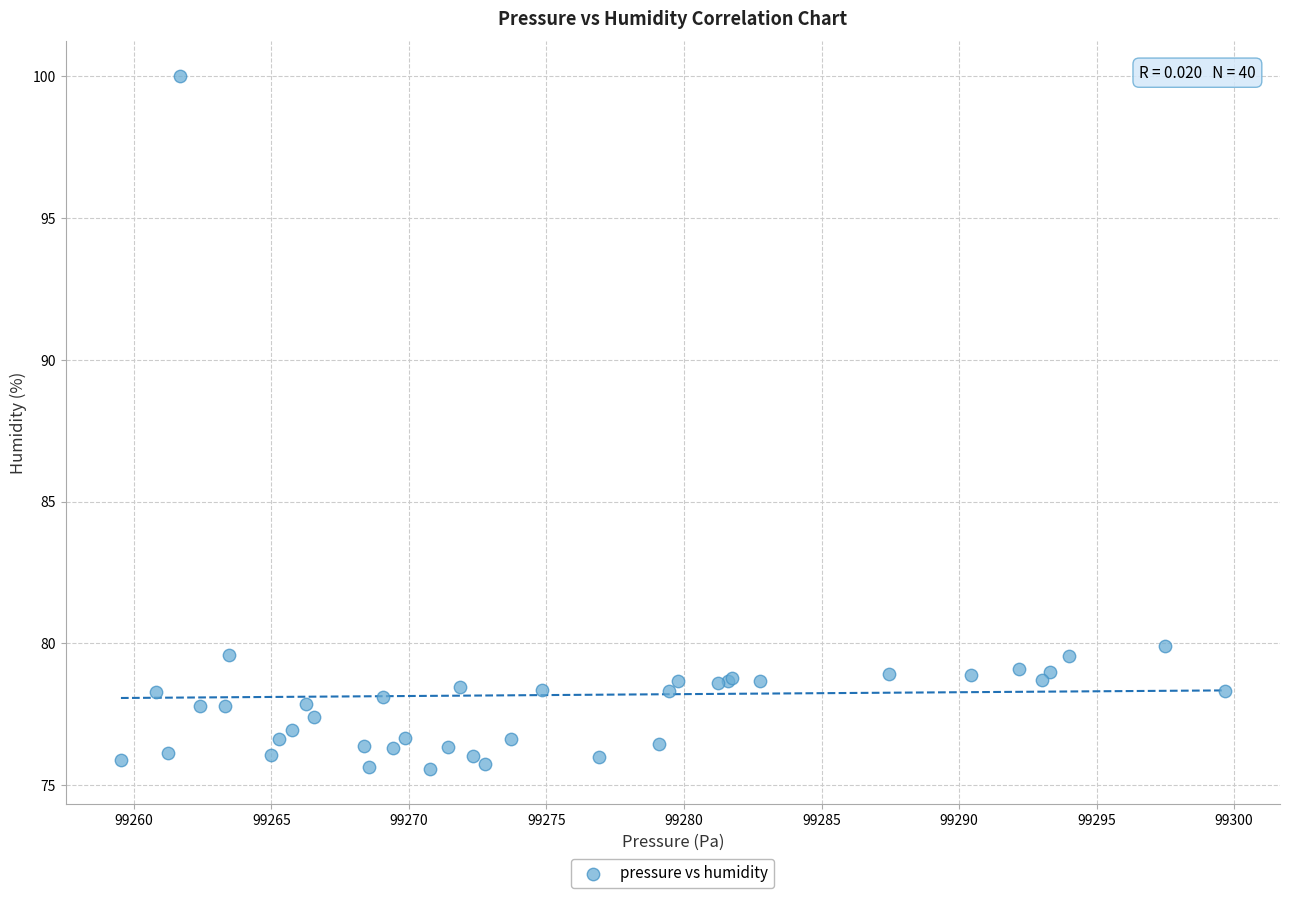

What Y value in the scatter plot is closest to 87?

79.9